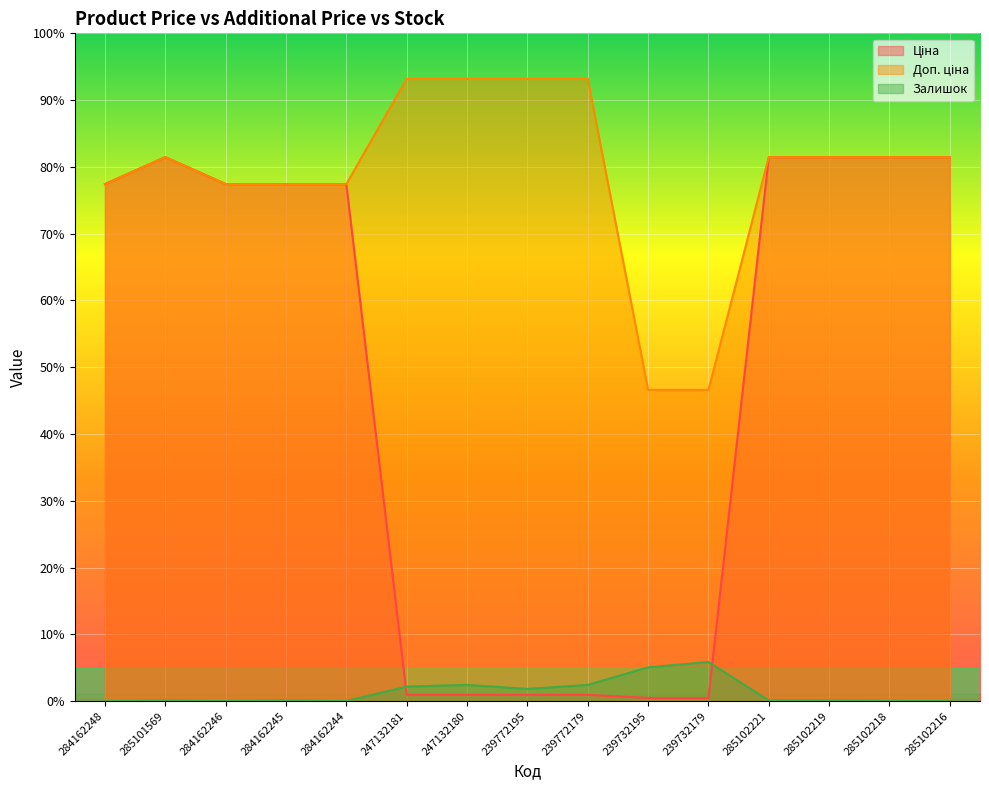

At which category is the sum across all series the highest?

285102221